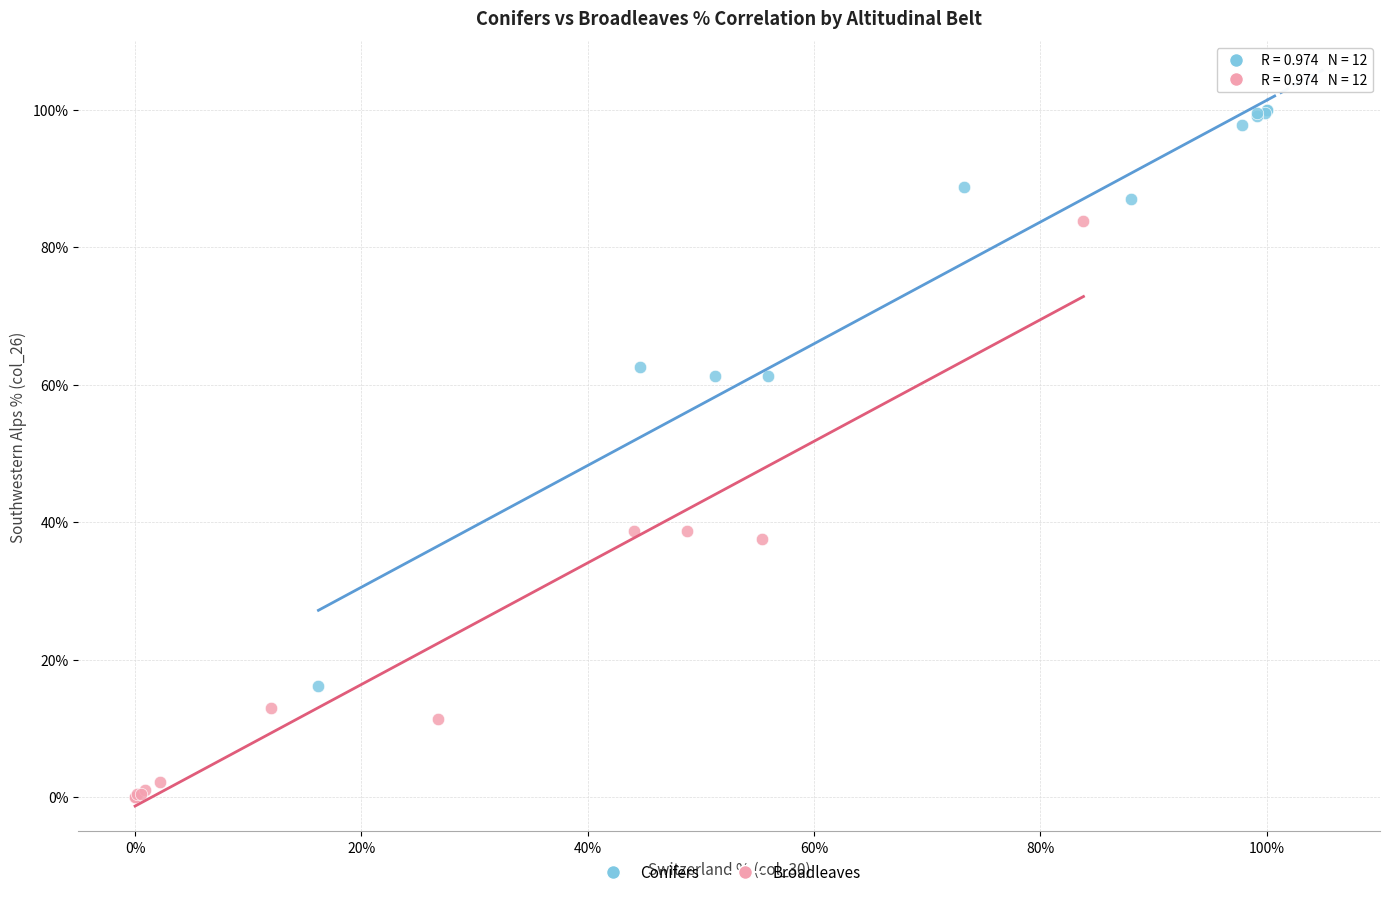

Which series reaches the minimum Y coordinate?

Broadleaves